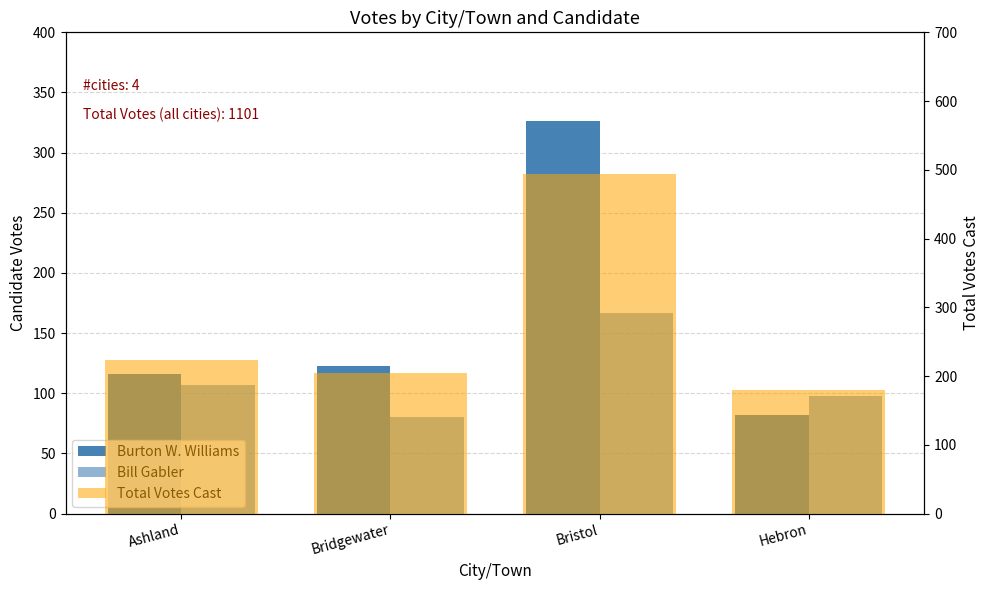

Between Bristol and Hebron, which series saw the biggest shift?

Total Votes Cast